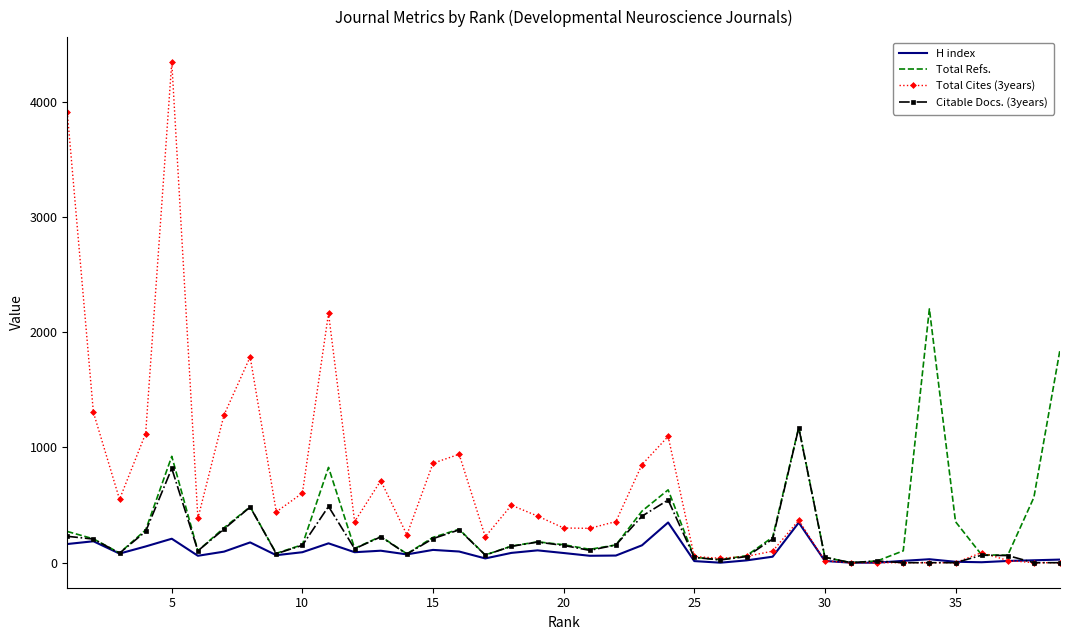

What are all the series names shown in the legend?

H index, Total Refs., Total Cites (3years), Citable Docs. (3years)